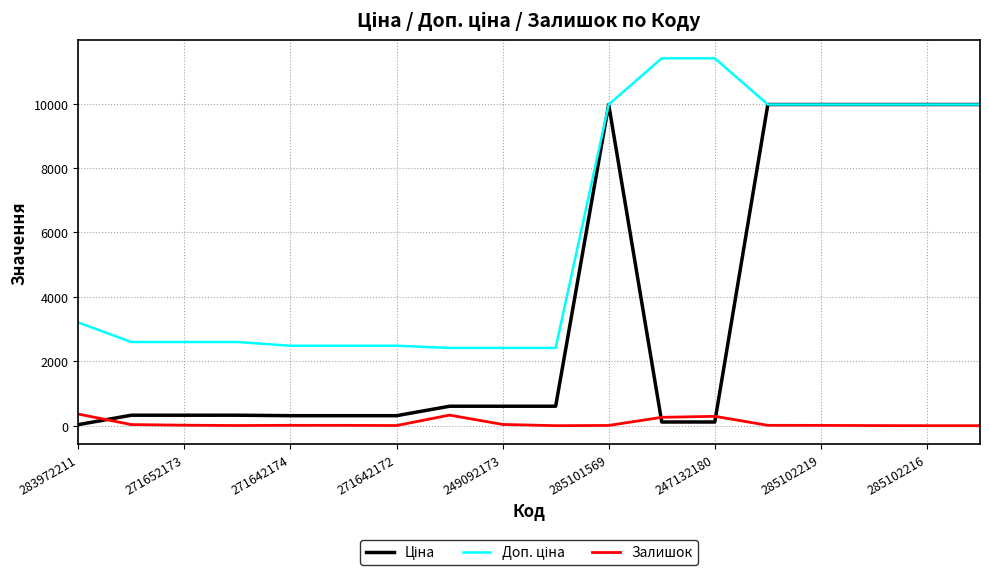

What is the maximum value shown in the chart?

11410.0